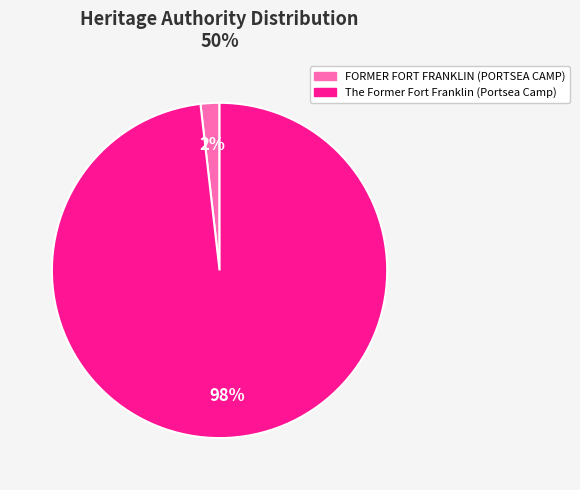

To the nearest percent, what is the difference between the largest and smallest slice percentages?

96%